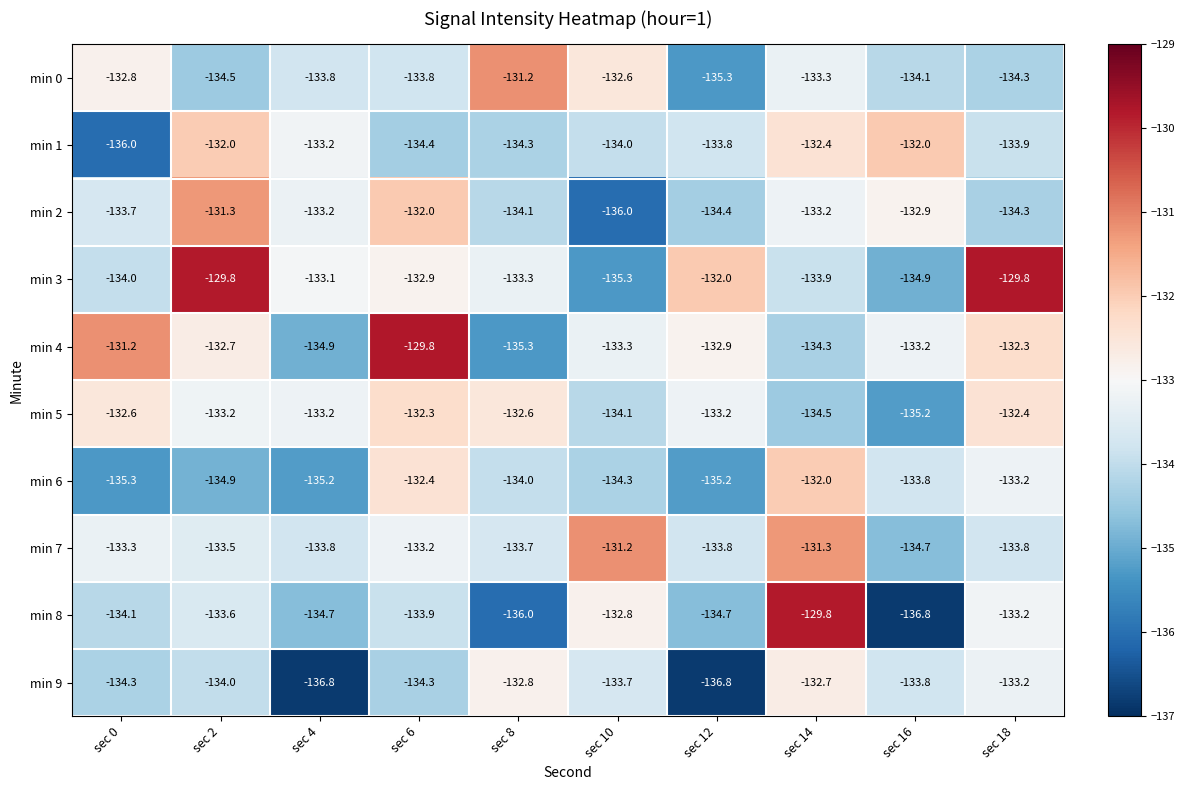

Which series has the largest range (max minus min)?

min 8